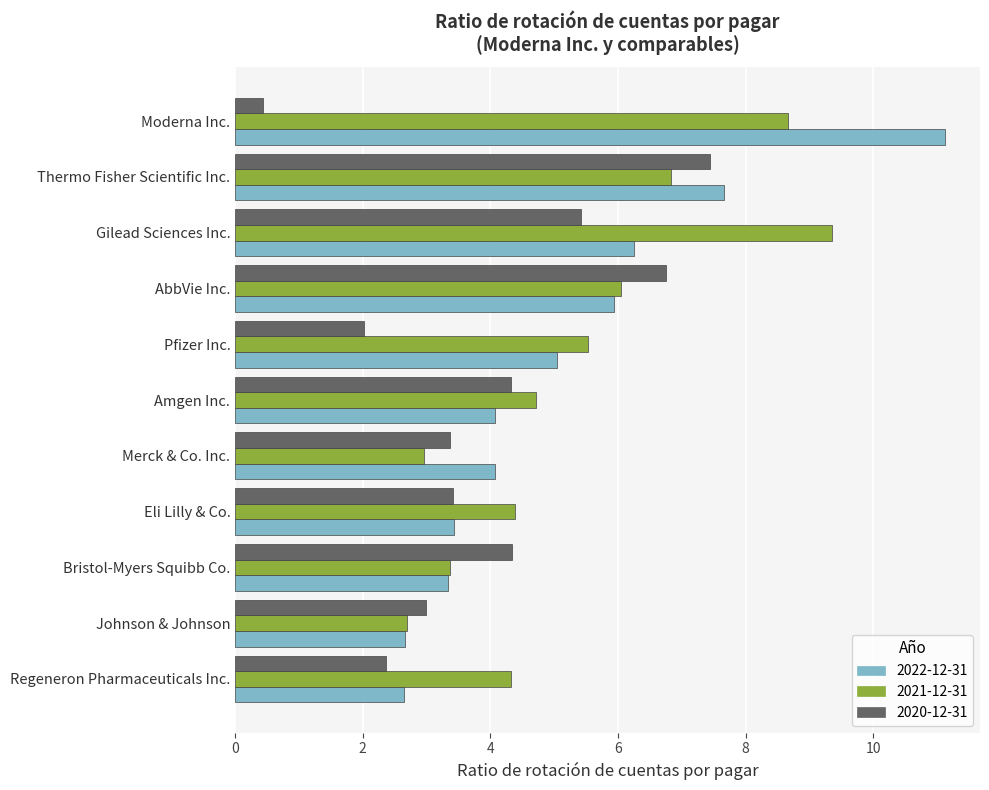

The value of 2020-12-31 at Moderna Inc. is 0.4. True or false?

True